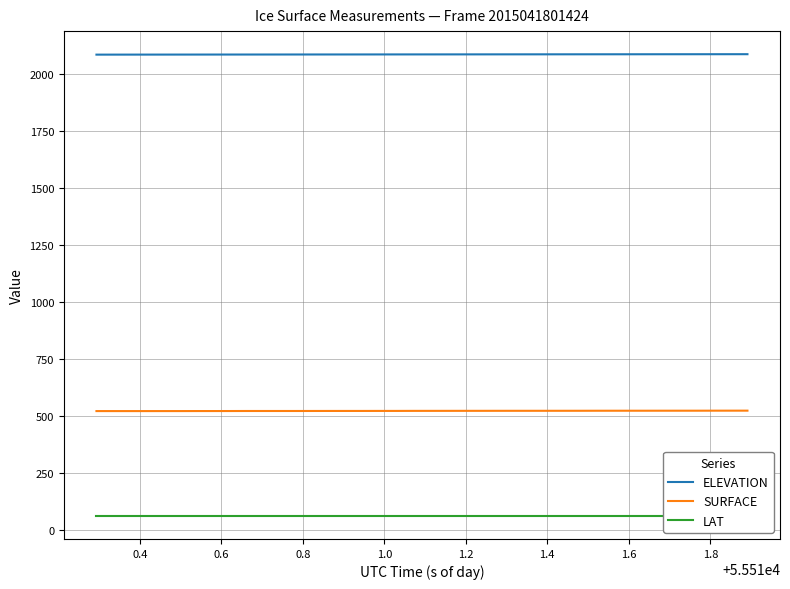

How many distinct data groups are displayed?

3